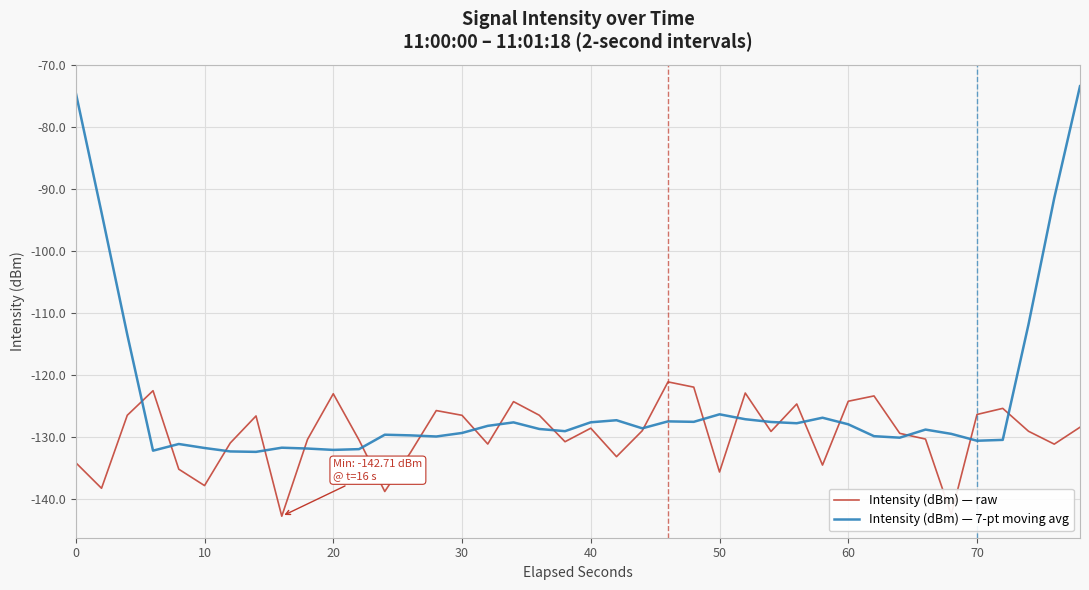

Rank the series by their average value, from lowest to highest.

Intensity (dBm) — raw, Intensity (dBm) — 7-pt moving avg